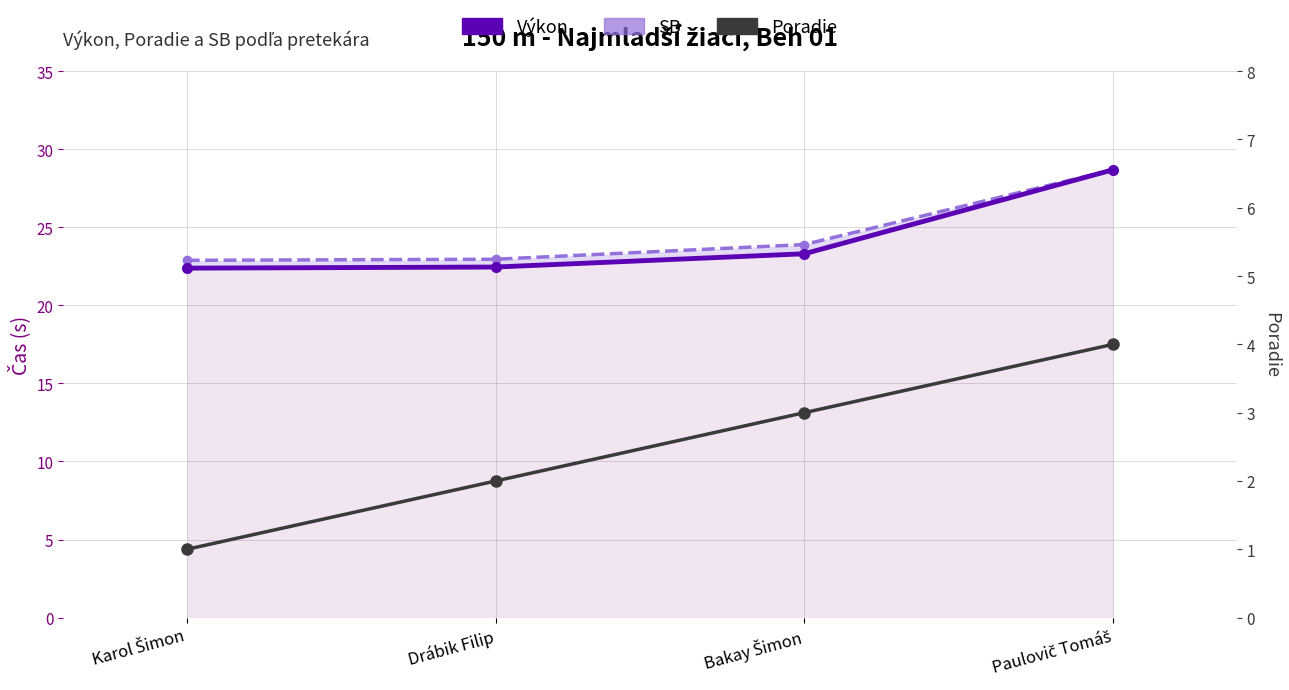

What is the total value across all series at Karol Šimon?

46.3